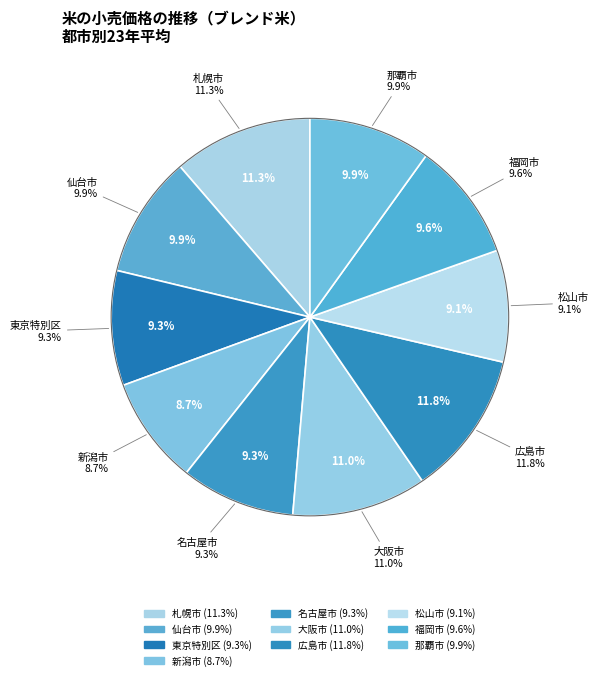

How many slices are in this pie chart?

10